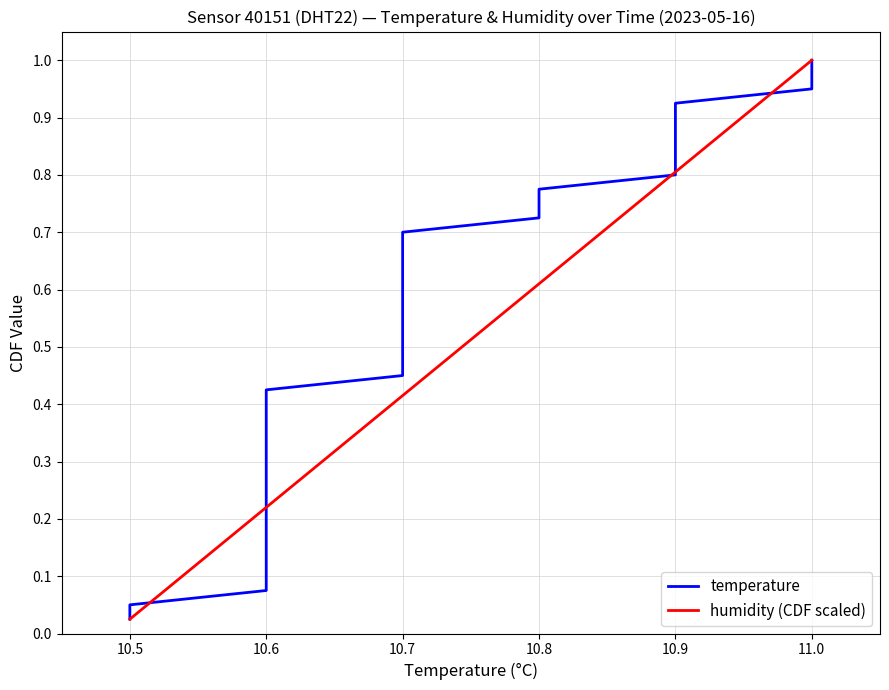

At which label does humidity (CDF scaled) reach its minimum?

10.5